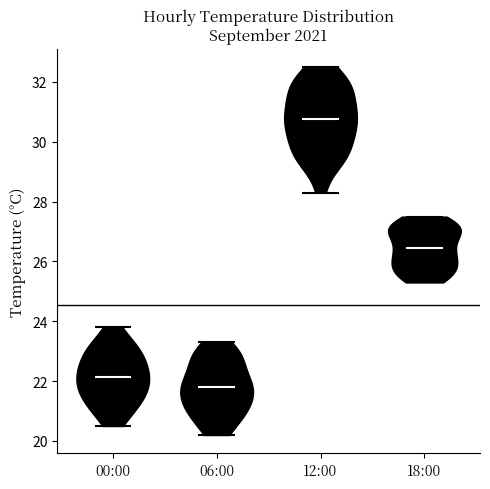

Reading left to right, read every violin against the y-axis: where its median line is, and the lowest and highest points it reaches. The values are not printed on the chart, so give them approximately, as read against the axis.

00:00: median line 22.2, lowest point 20.6, highest point 23.8
06:00: median line 21.8, lowest point 20.2, highest point 23.4
12:00: median line 30.8, lowest point 28.4, highest point 32.6
18:00: median line 26.4, lowest point 25.4, highest point 27.6